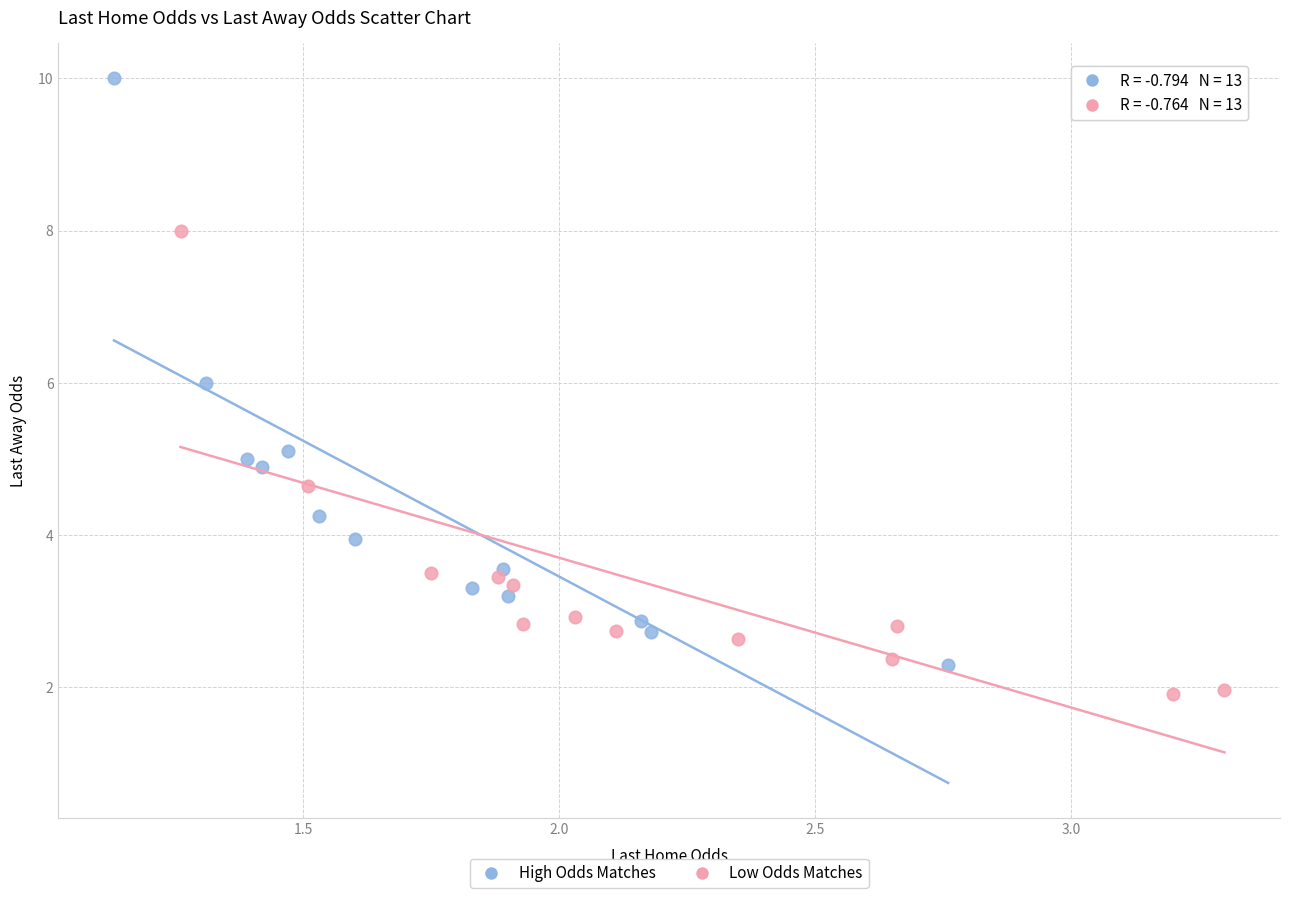

Which series reaches the maximum Y coordinate?

High Odds Matches